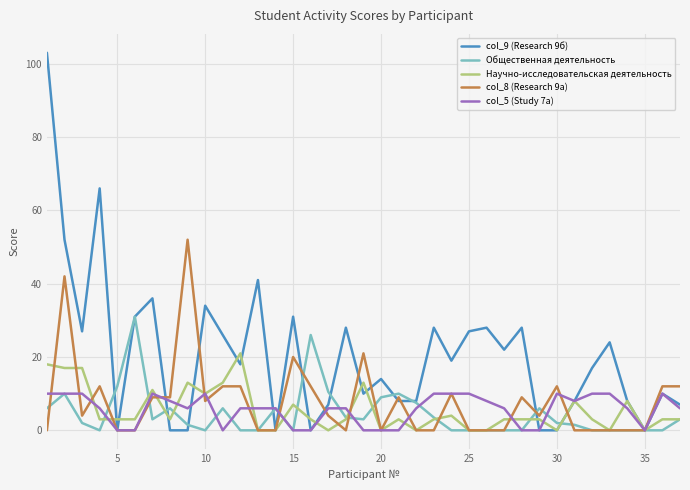

Which series has the widest spread of values?

col_9 (Research 9б)